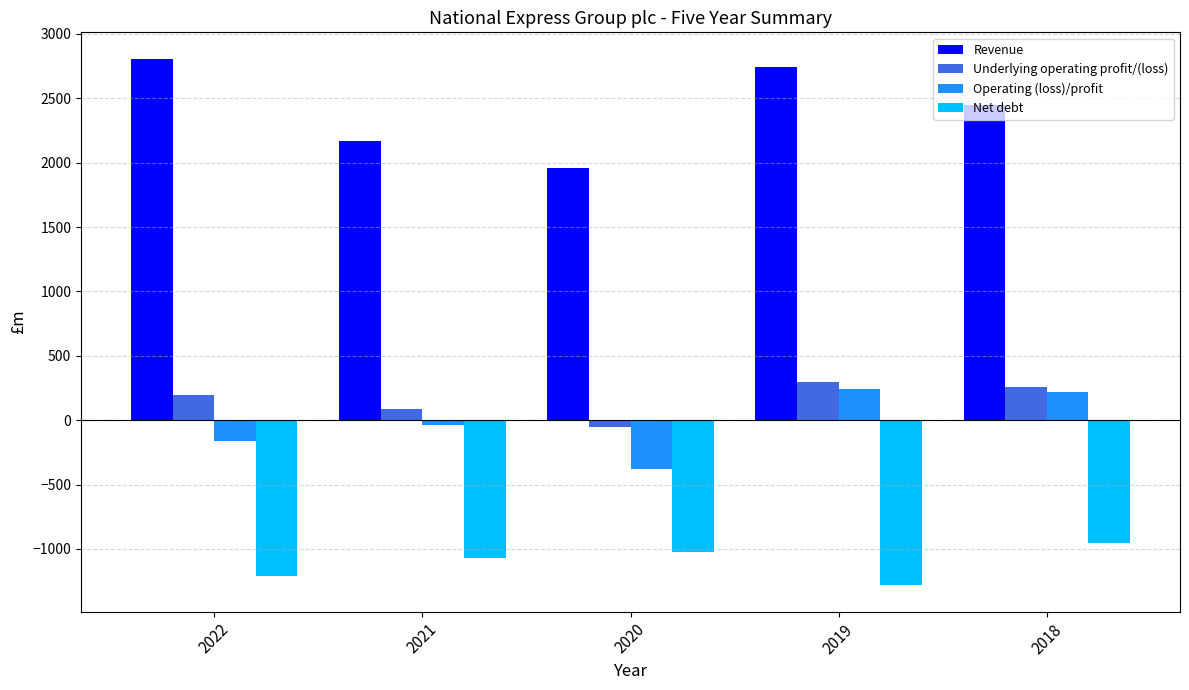

Which series has the largest total across all categories?

Revenue